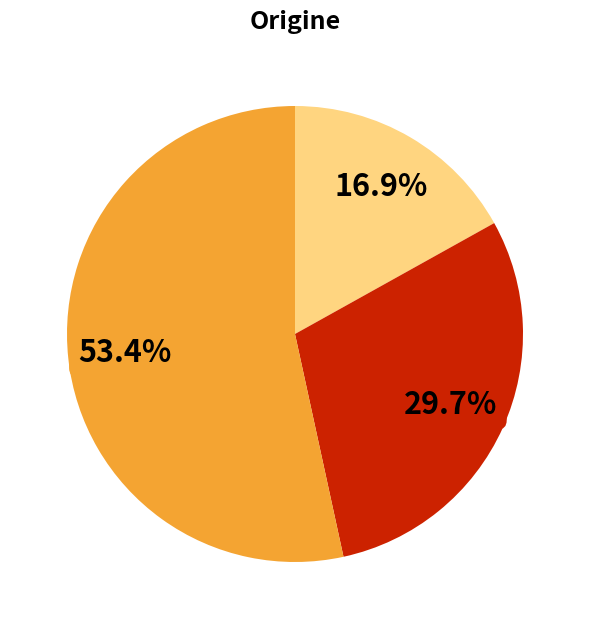

To the nearest percent, what is the difference between the largest and smallest slice percentages?

36%